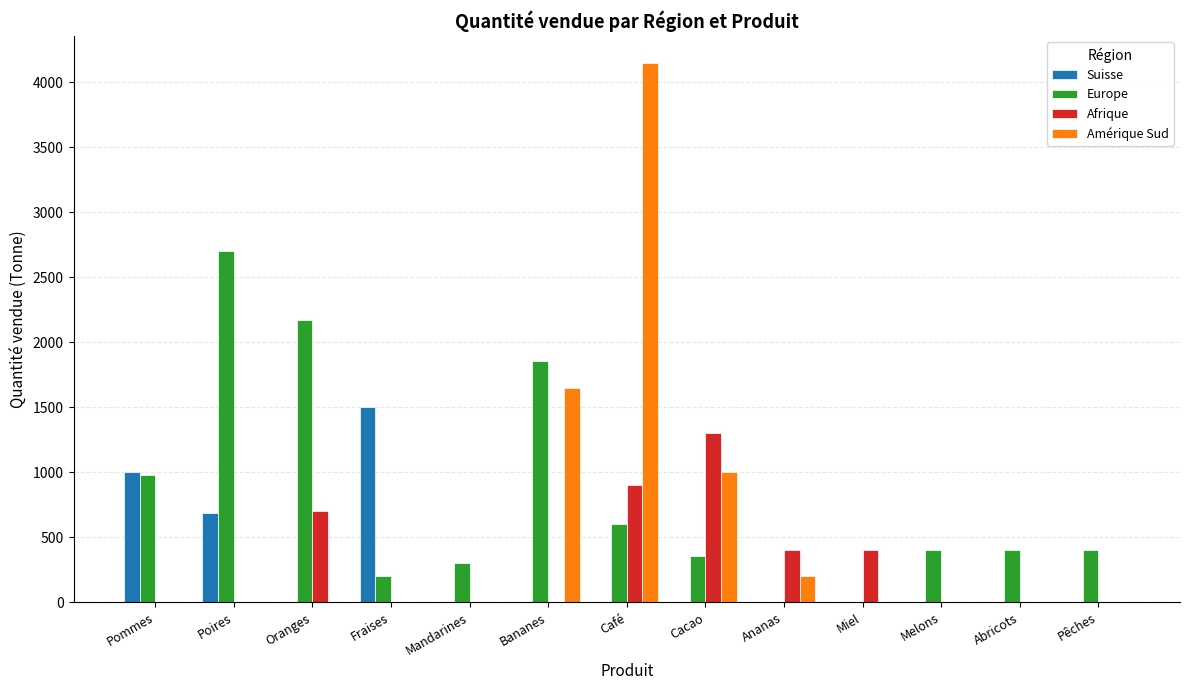

What is the maximum value for Amérique Sud?

4150